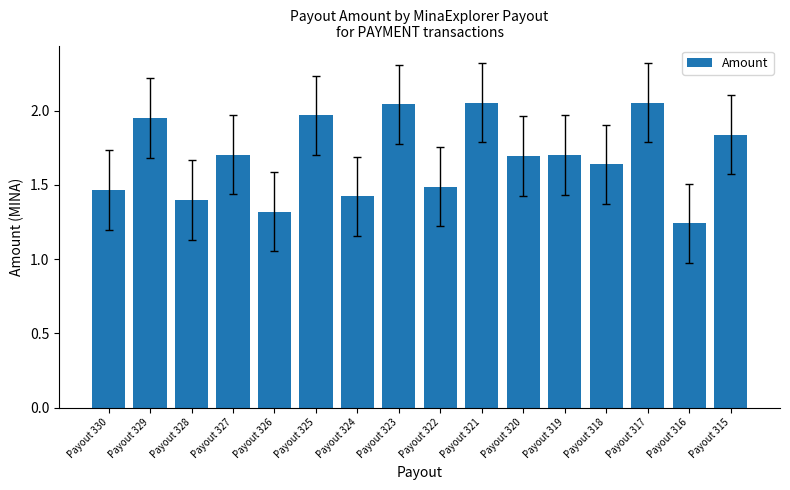

What is the change in value from Payout 324 to Payout 320?

+0.3